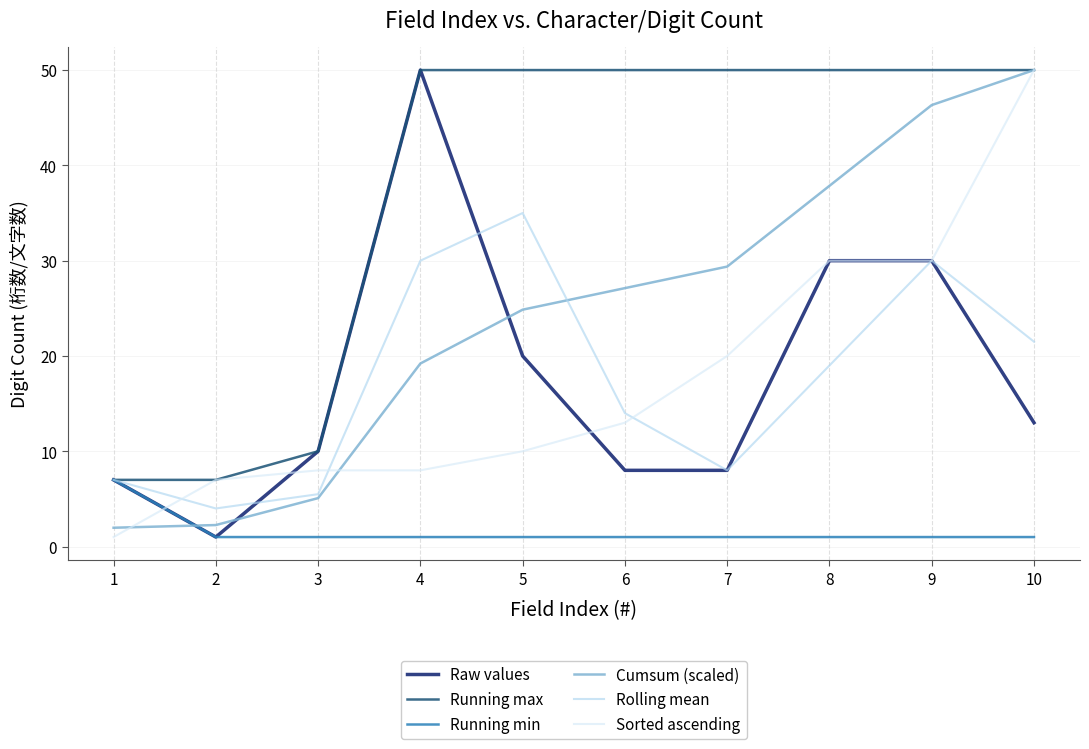

What is the maximum value for Cumsum (scaled)?

50.0